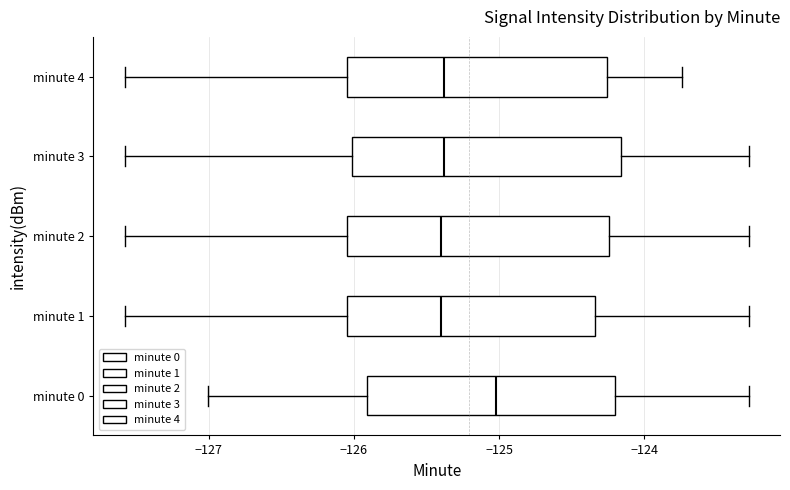

Where does the right whisker of the box for minute 1 end on the x-axis? The values are not printed on the chart, so give them approximately, as read against the axis.

-123.3